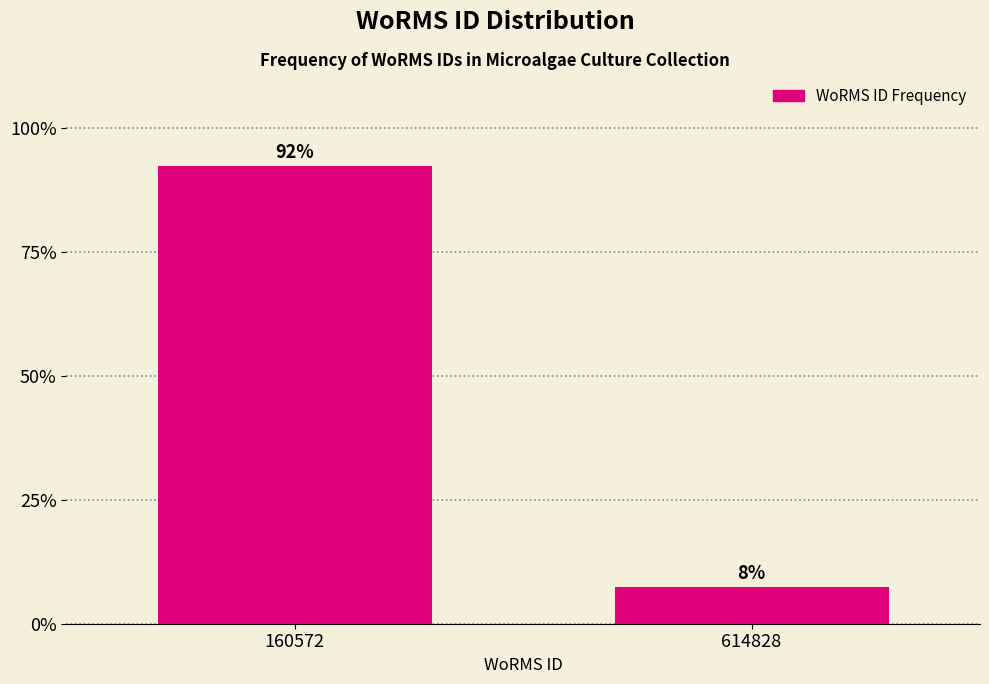

Does the chart contain any negative values?

No